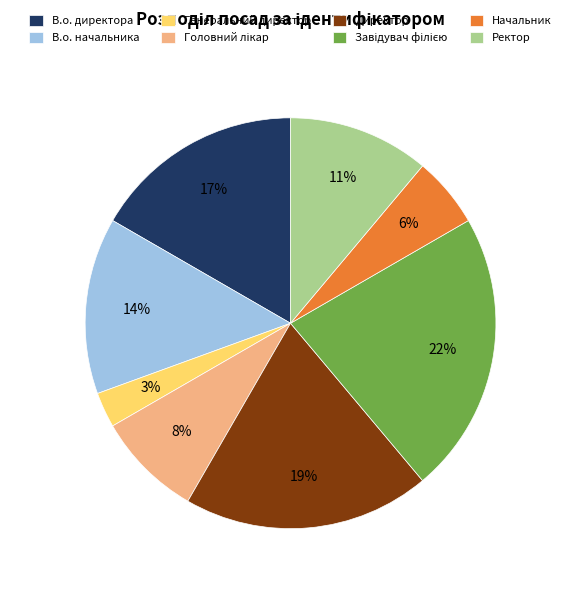

Is Начальник the majority of the pie?

No